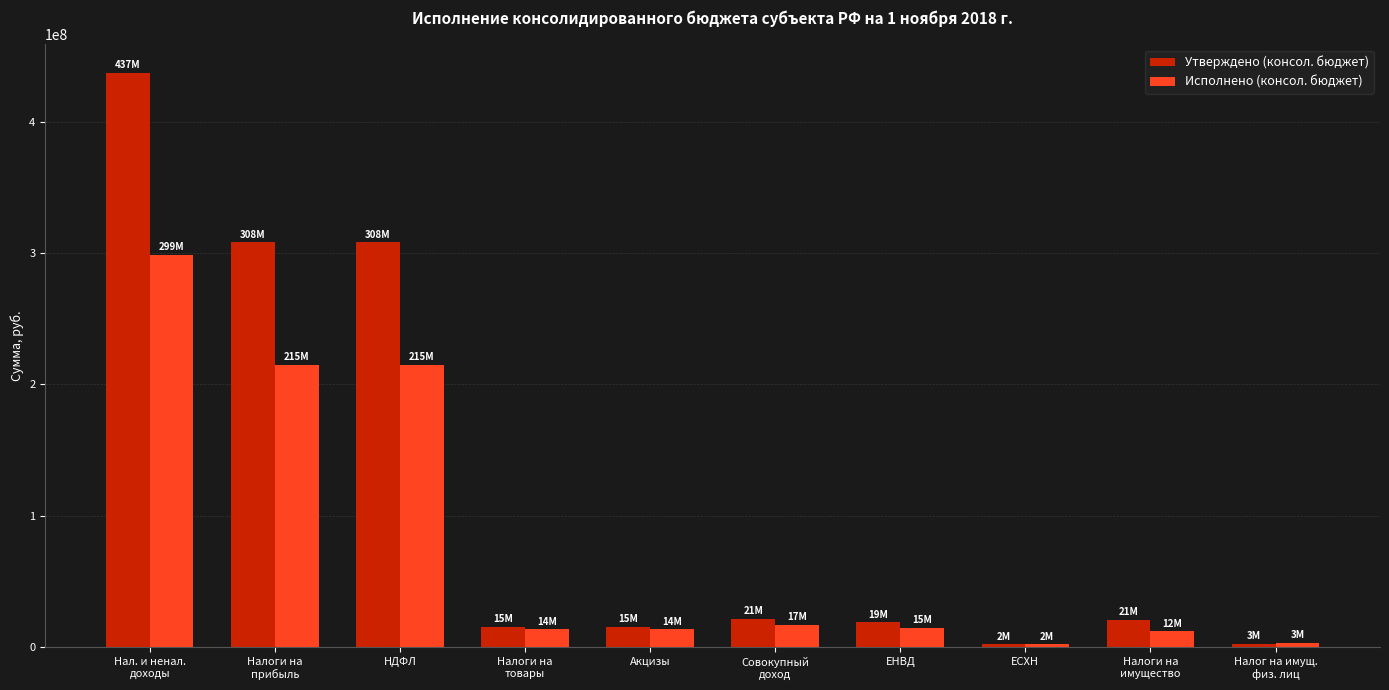

Rank the series at НДФЛ from lowest to highest value.

Исполнено (консол. бюджет), Утверждено (консол. бюджет)